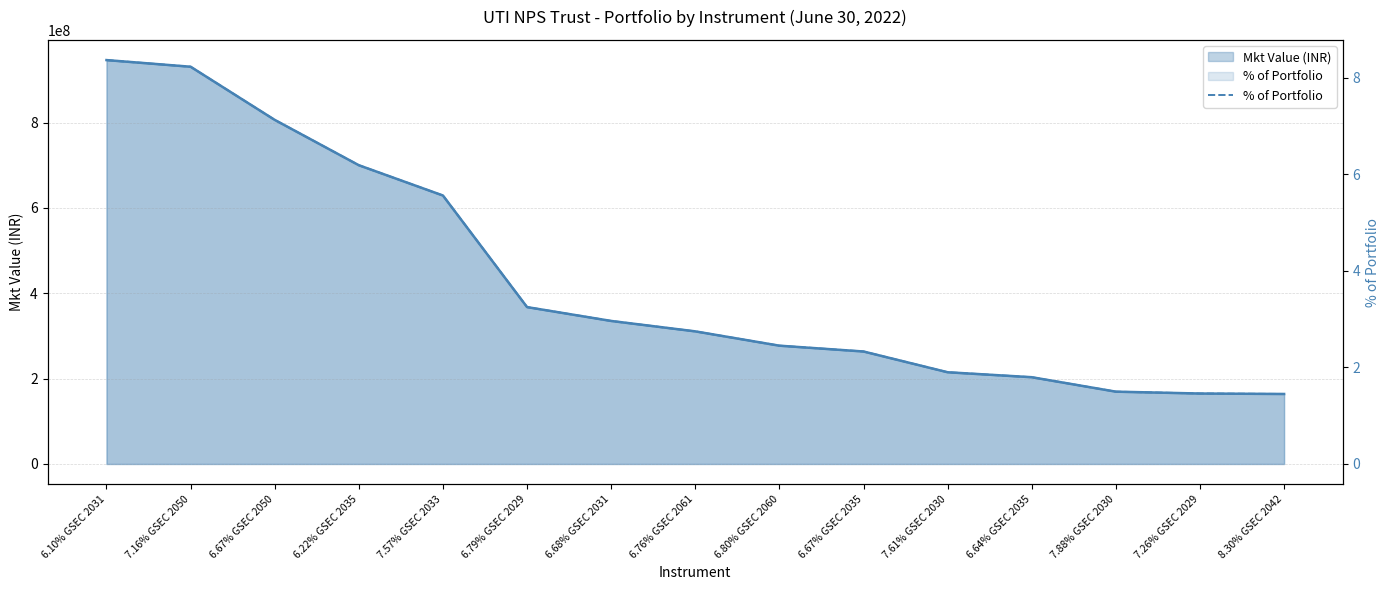

Rank the categories by value from highest to lowest.

6.10% GSEC 2031, 7.16% GSEC 2050, 6.67% GSEC 2050, 6.22% GSEC 2035, 7.57% GSEC 2033, 6.79% GSEC 2029, 6.68% GSEC 2031, 6.76% GSEC 2061, 6.80% GSEC 2060, 6.67% GSEC 2035, 7.61% GSEC 2030, 6.64% GSEC 2035, 7.88% GSEC 2030, 7.26% GSEC 2029, 8.30% GSEC 2042